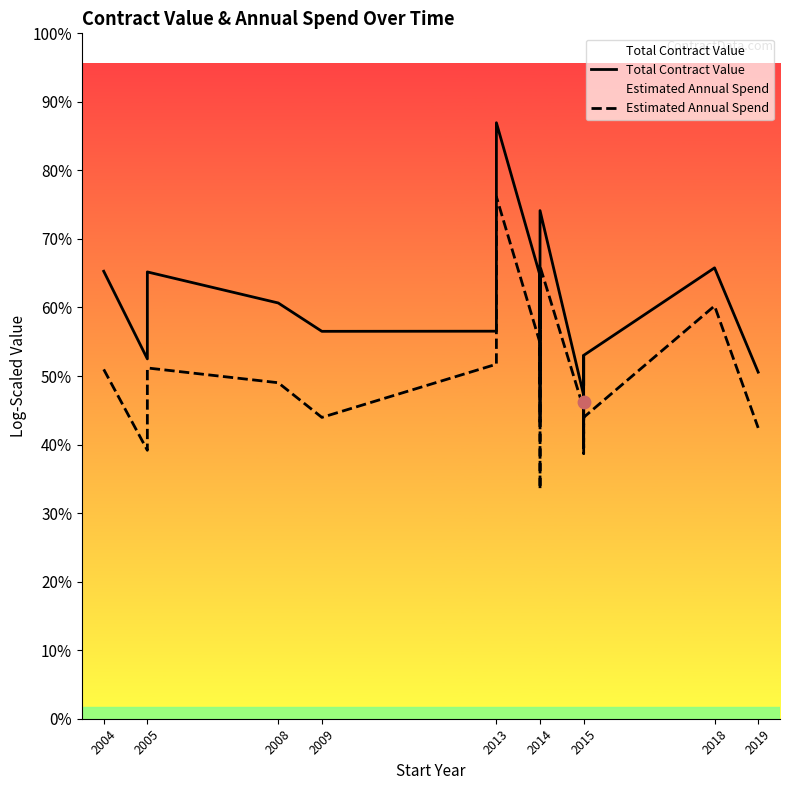

Which series has the largest Y range (max minus min)?

Total Contract Value